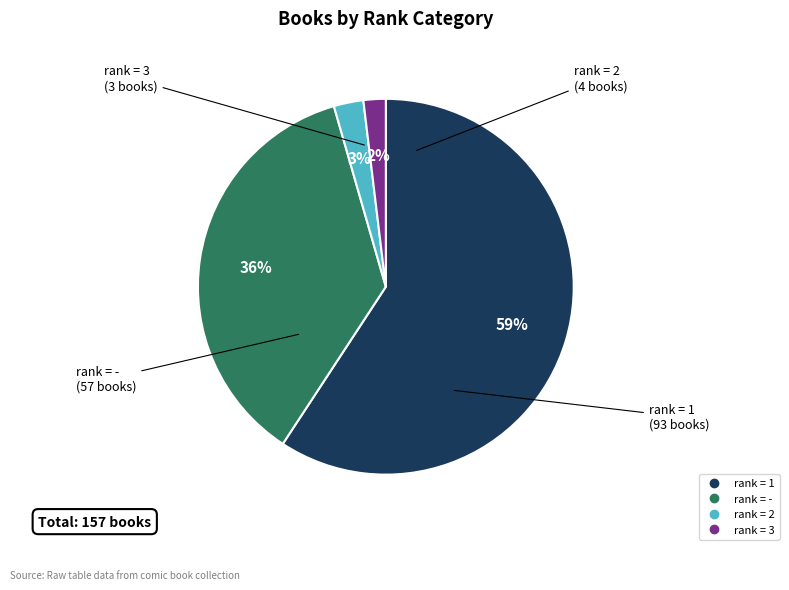

Count the number of slices in the pie.

4